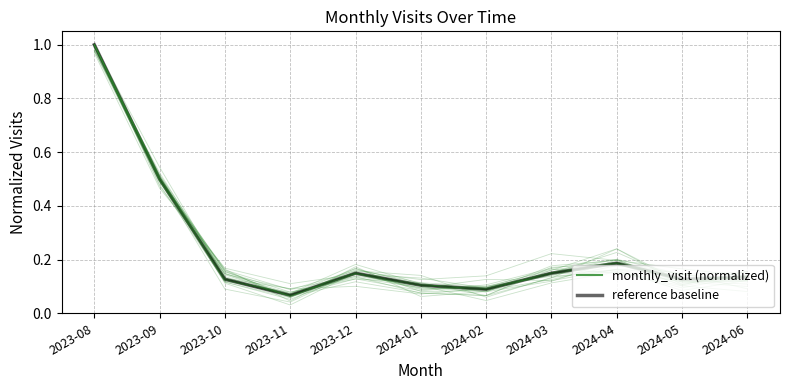

At which category does reference baseline reach its first local peak?

2023-12